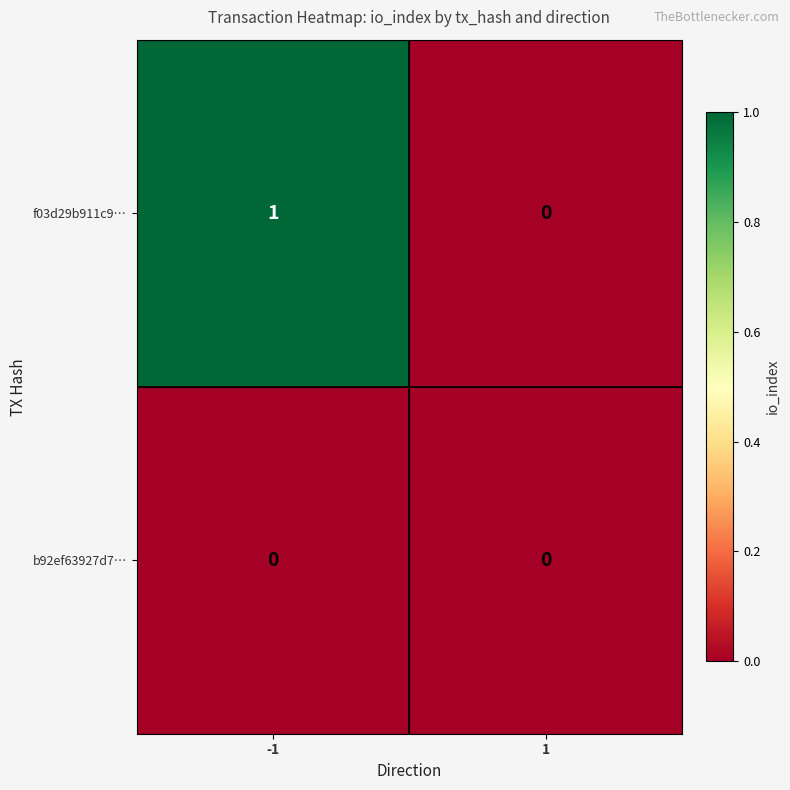

How many categories are shown in the chart?

2